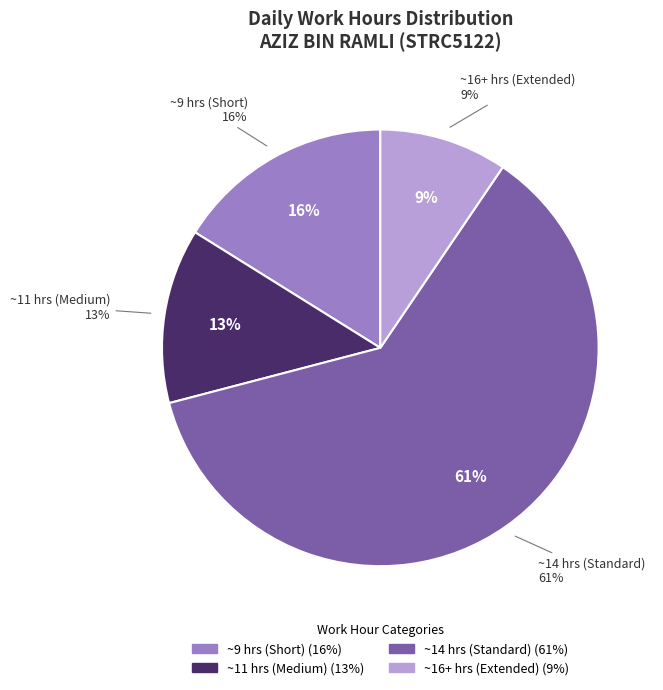

Is it true that 15 Mon is 1% of the pie?

False